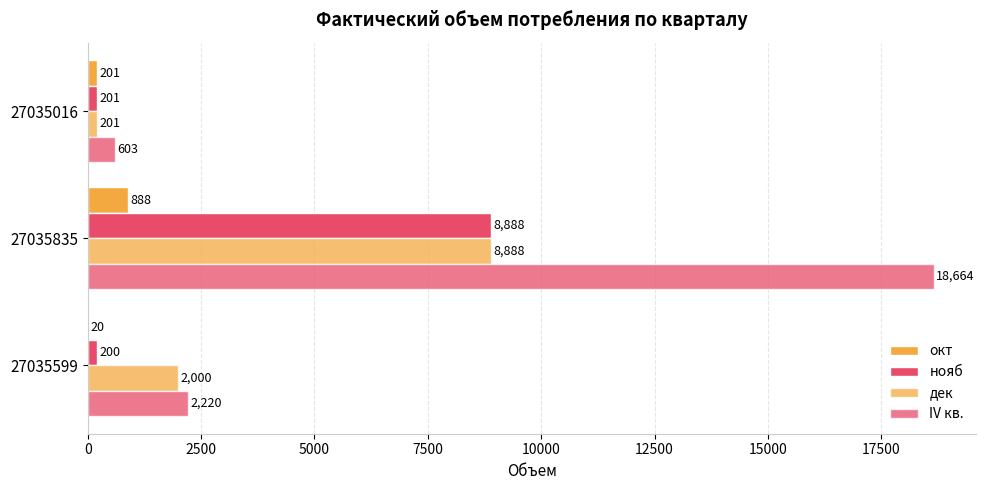

What is the maximum value shown in the chart?

18664